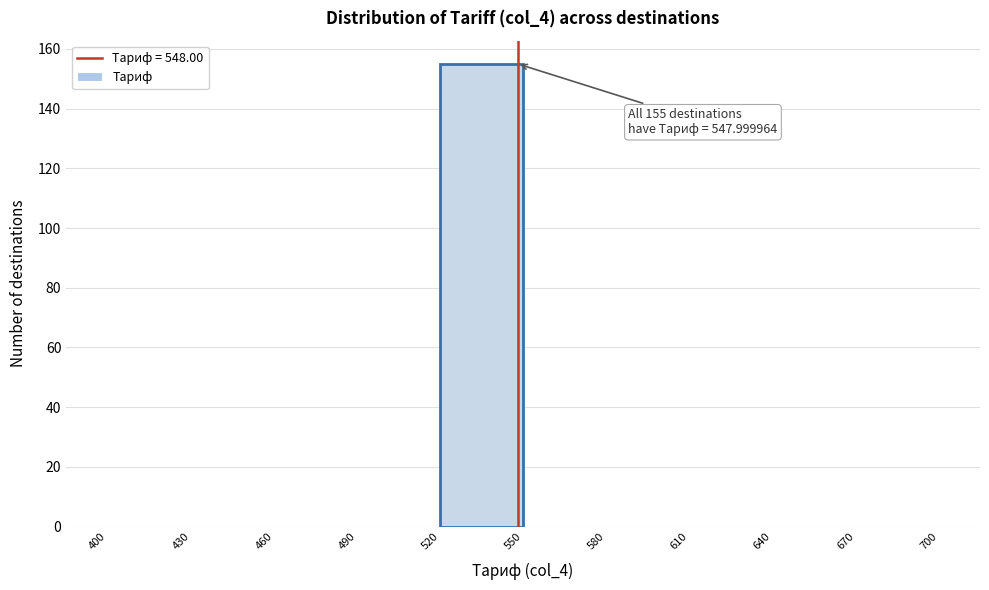

Which range on the x-axis has the tallest bar?

520 to 550